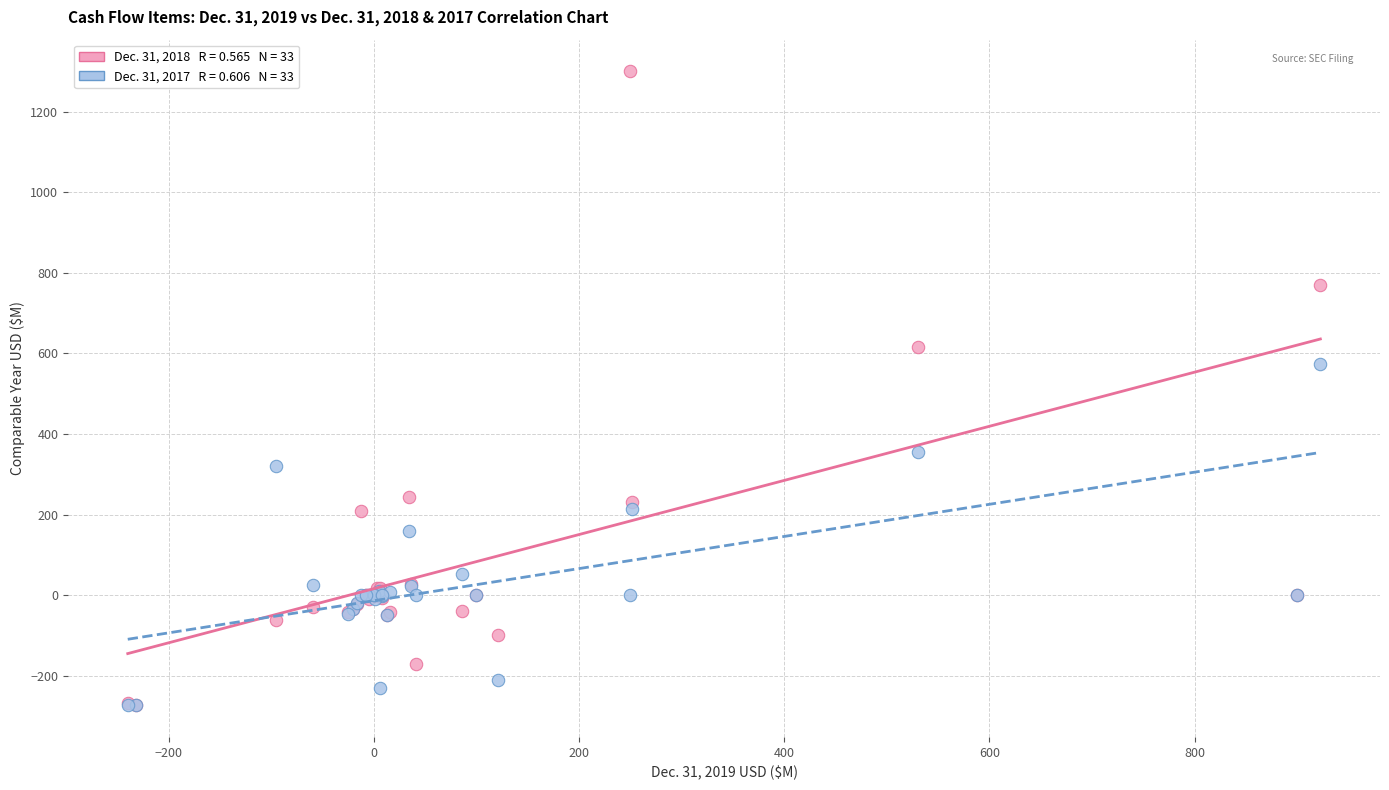

Across all series, what Y value is closest to 513?

573.7